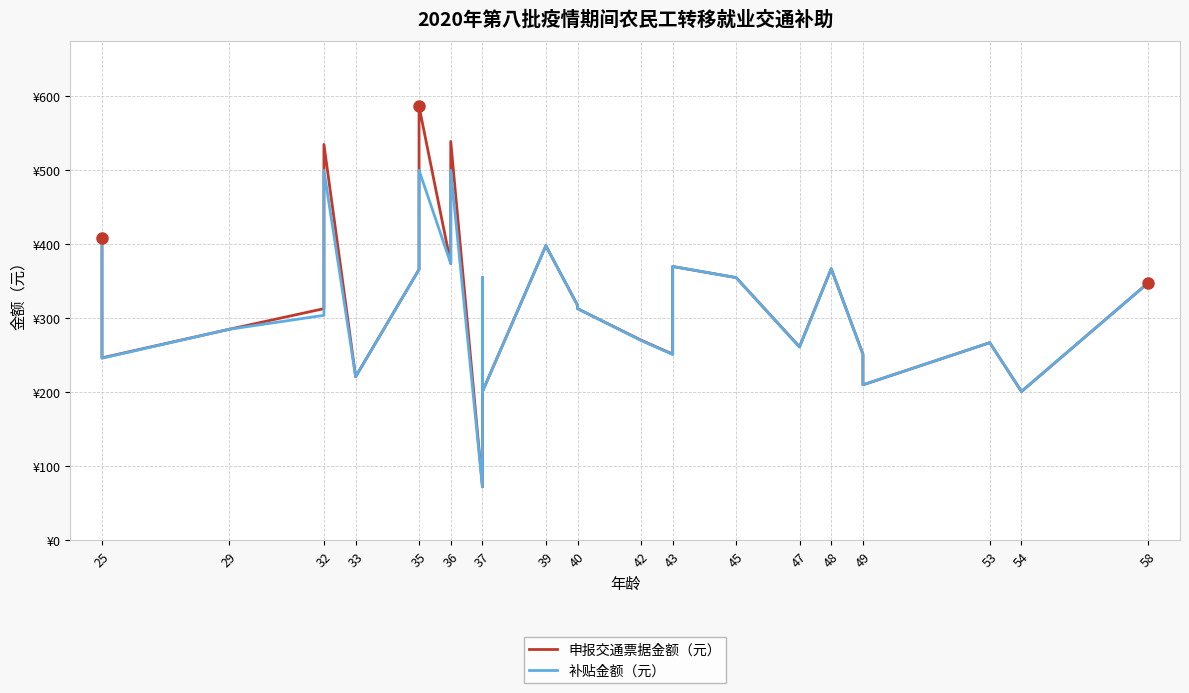

Is this an area chart (filled region under the line)?

No